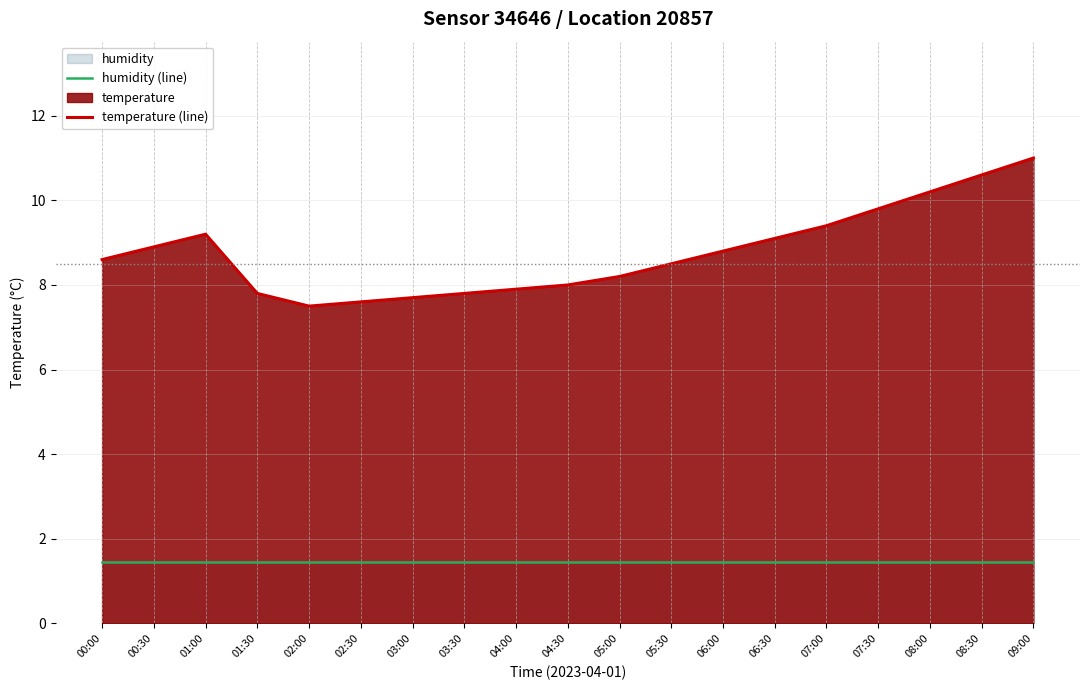

True or false: temperature (line) has a value of 4.4 at 03:30.

False